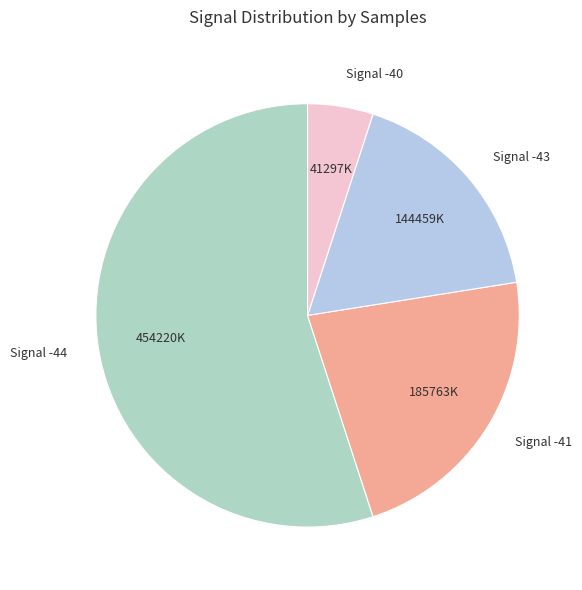

Which category has the smallest portion of the pie?

Signal -40